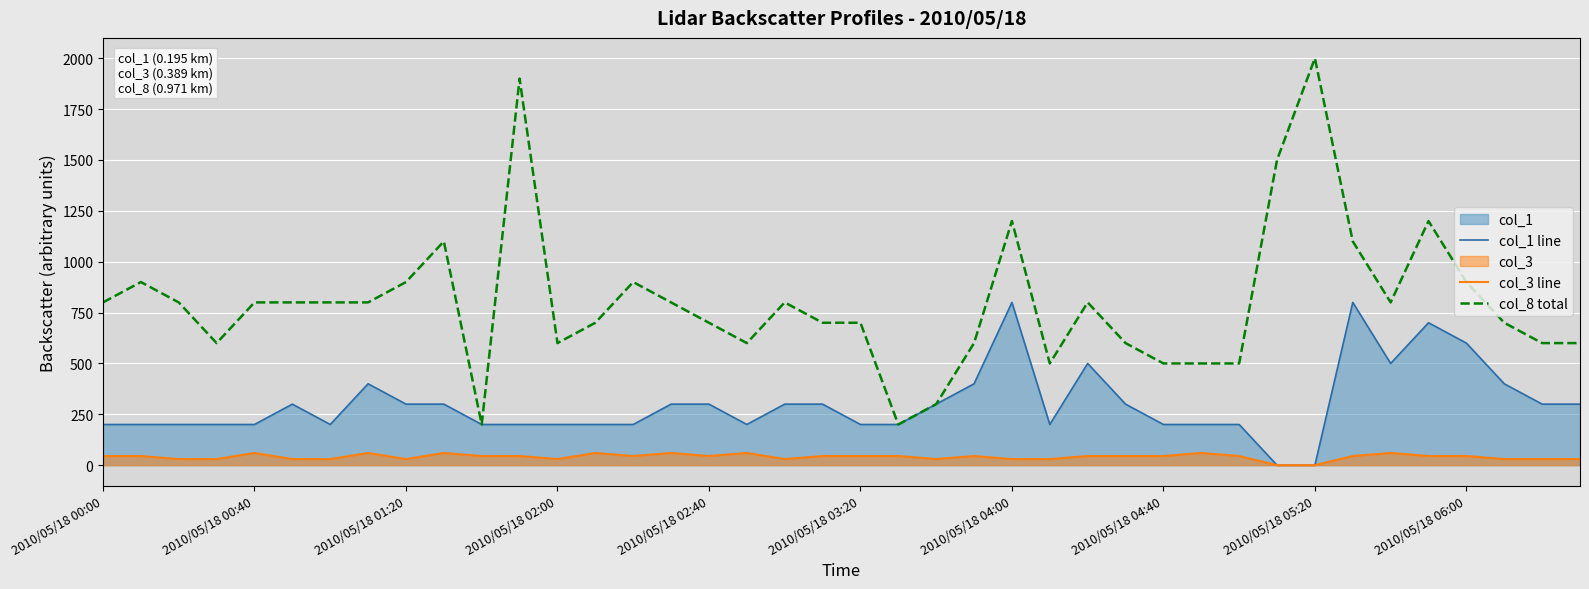

Is it true that col_3 line equals 30.0 at 2010/05/18 01:20?

True